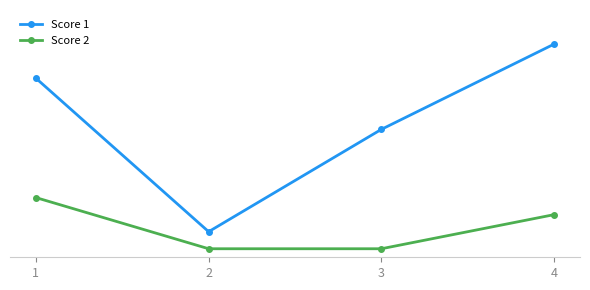

What is the difference between the second highest and minimum values in the Score 2 series?

4